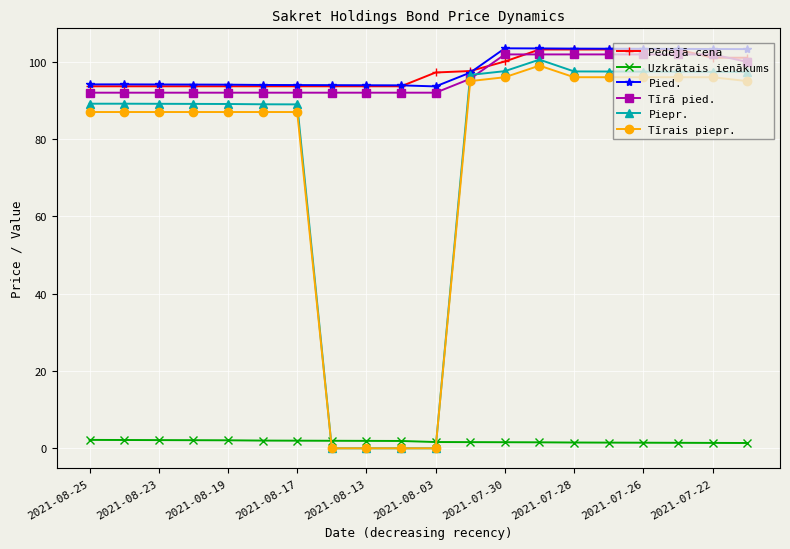

What is the value of the Piepr. point at the 20th from the left?

97.4